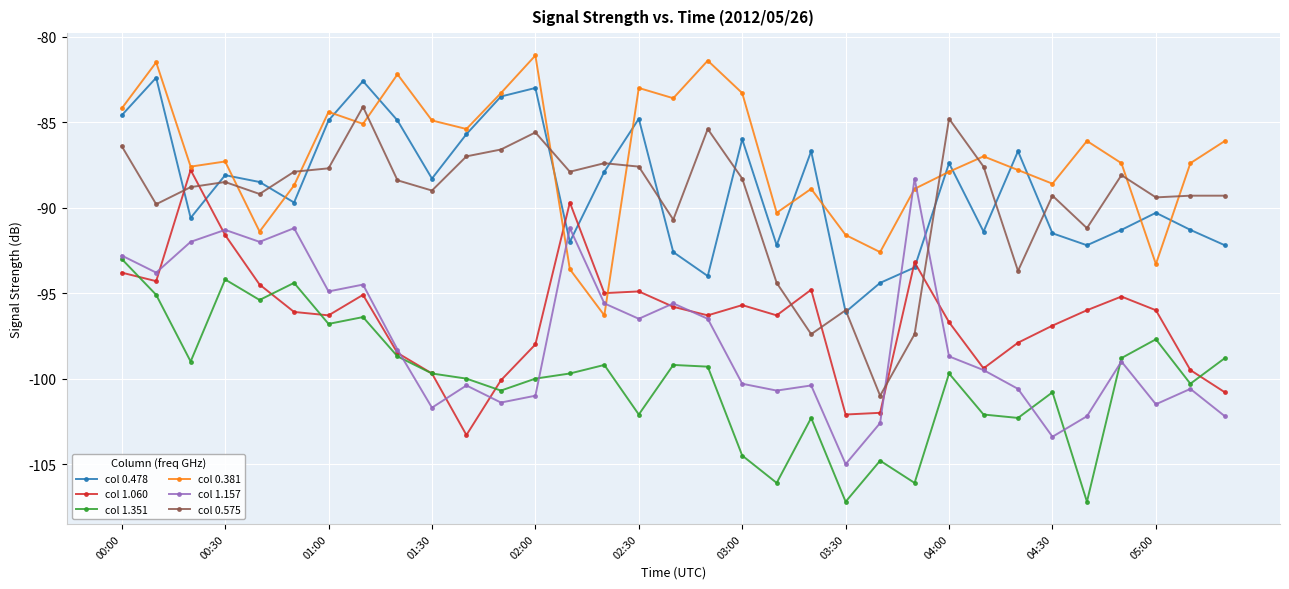

Which series ends up on top after the final intersection of col 0.381 and col 0.478?

col 0.381